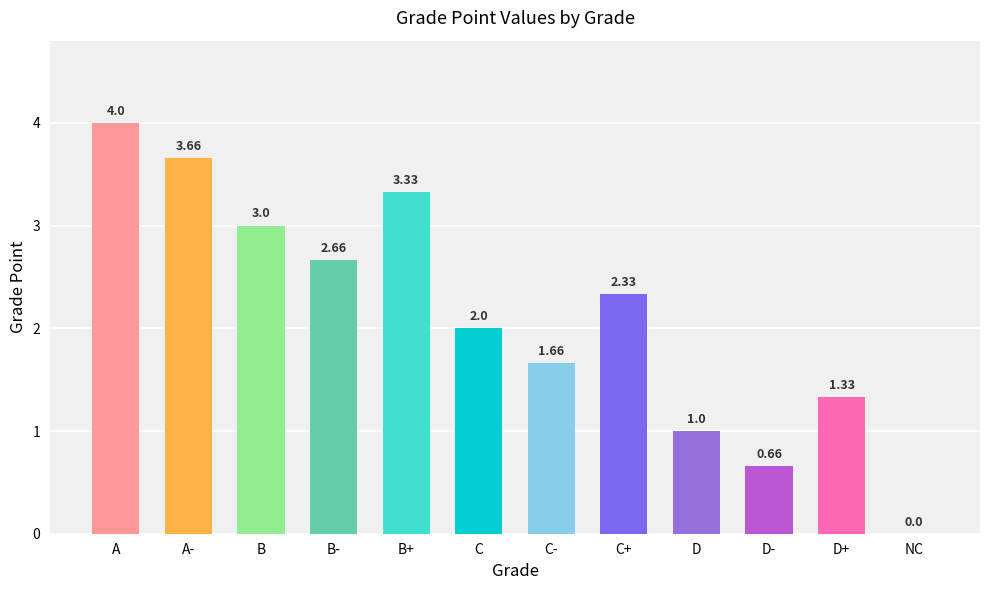

What is the change in value from C+ to D-?

-1.7